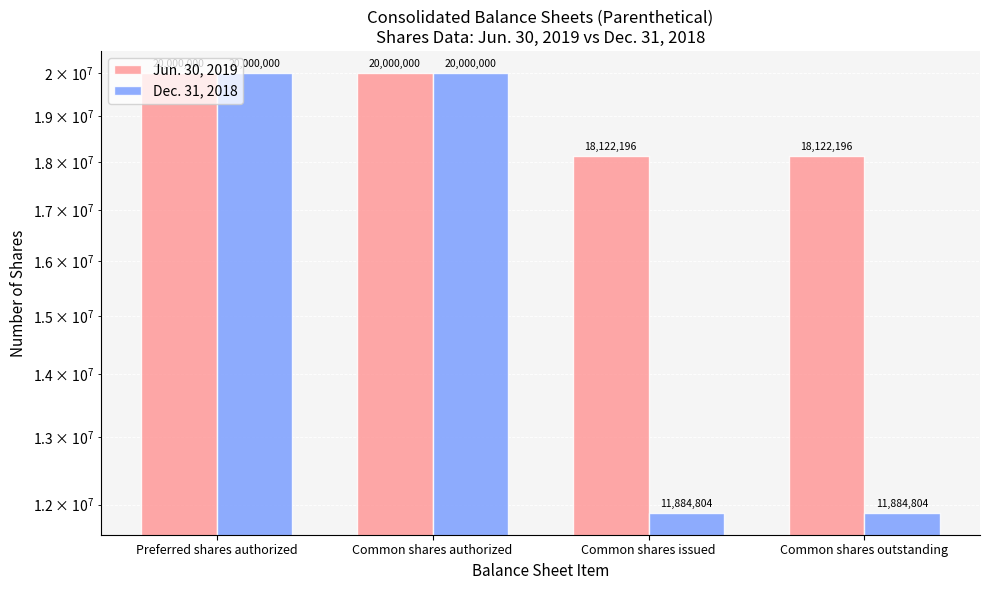

What is the approximate value of Dec. 31, 2018 at Preferred shares authorized, to the nearest 50?

20000000